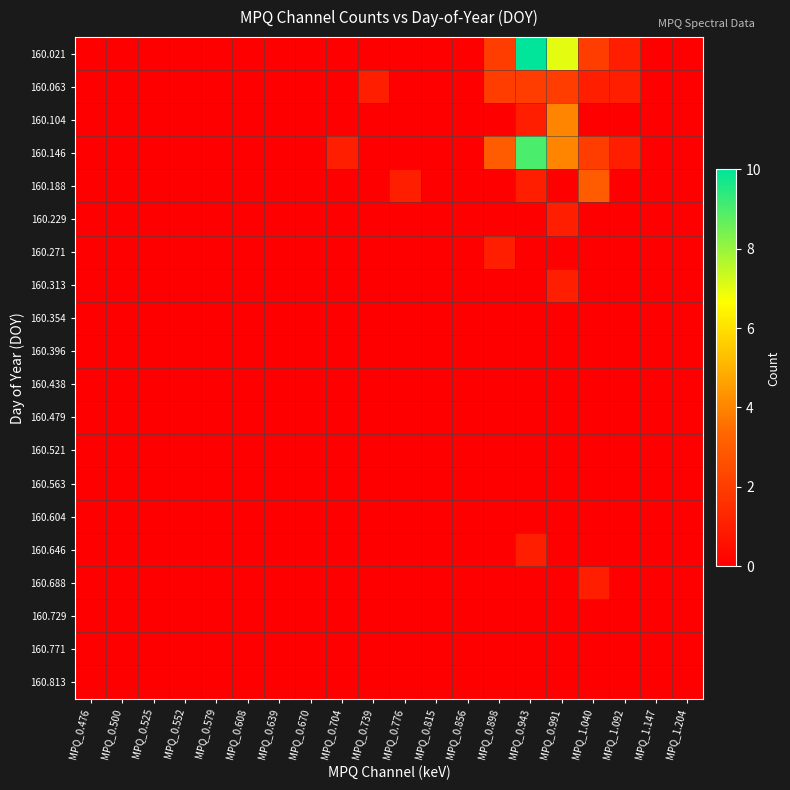

At MPQ_0.608, list the series in order from smallest to largest.

160.021, 160.063, 160.104, 160.146, 160.188, 160.229, 160.271, 160.313, 160.354, 160.396, 160.438, 160.479, 160.521, 160.563, 160.604, 160.646, 160.688, 160.729, 160.771, 160.813